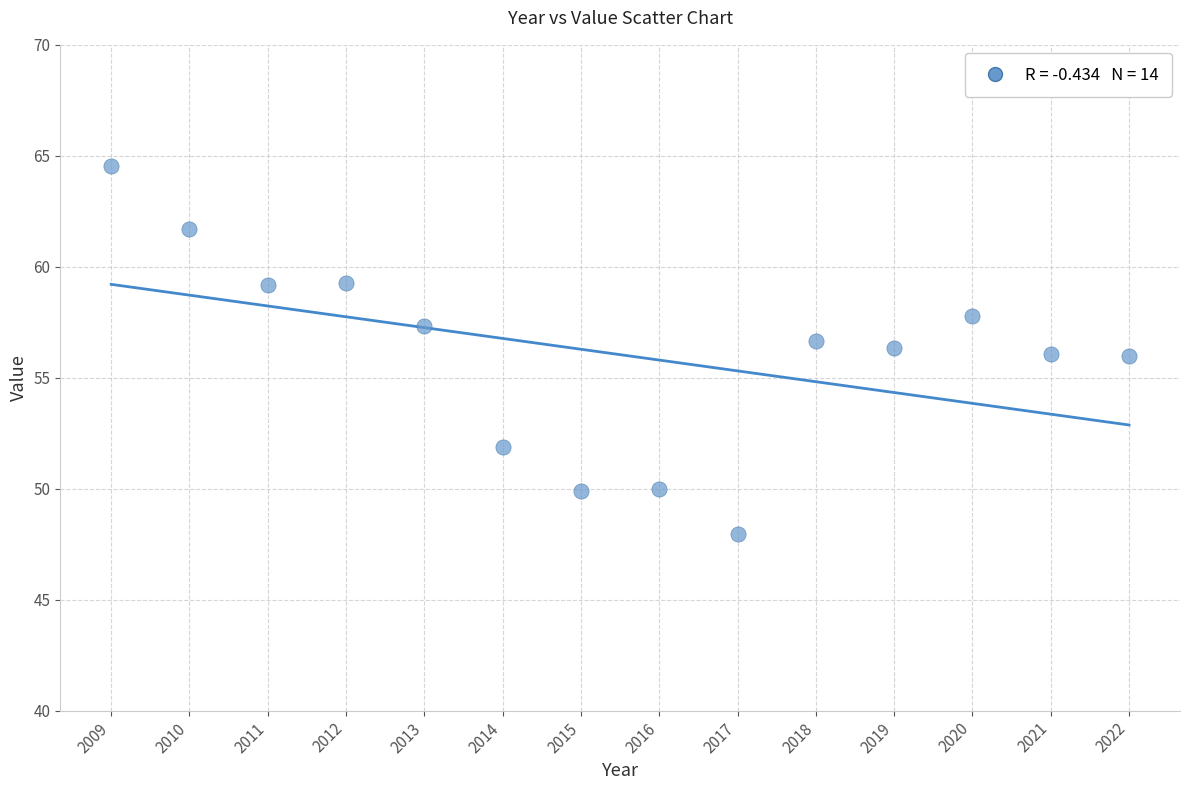

What is the range of Y values (max minus min)?

16.6